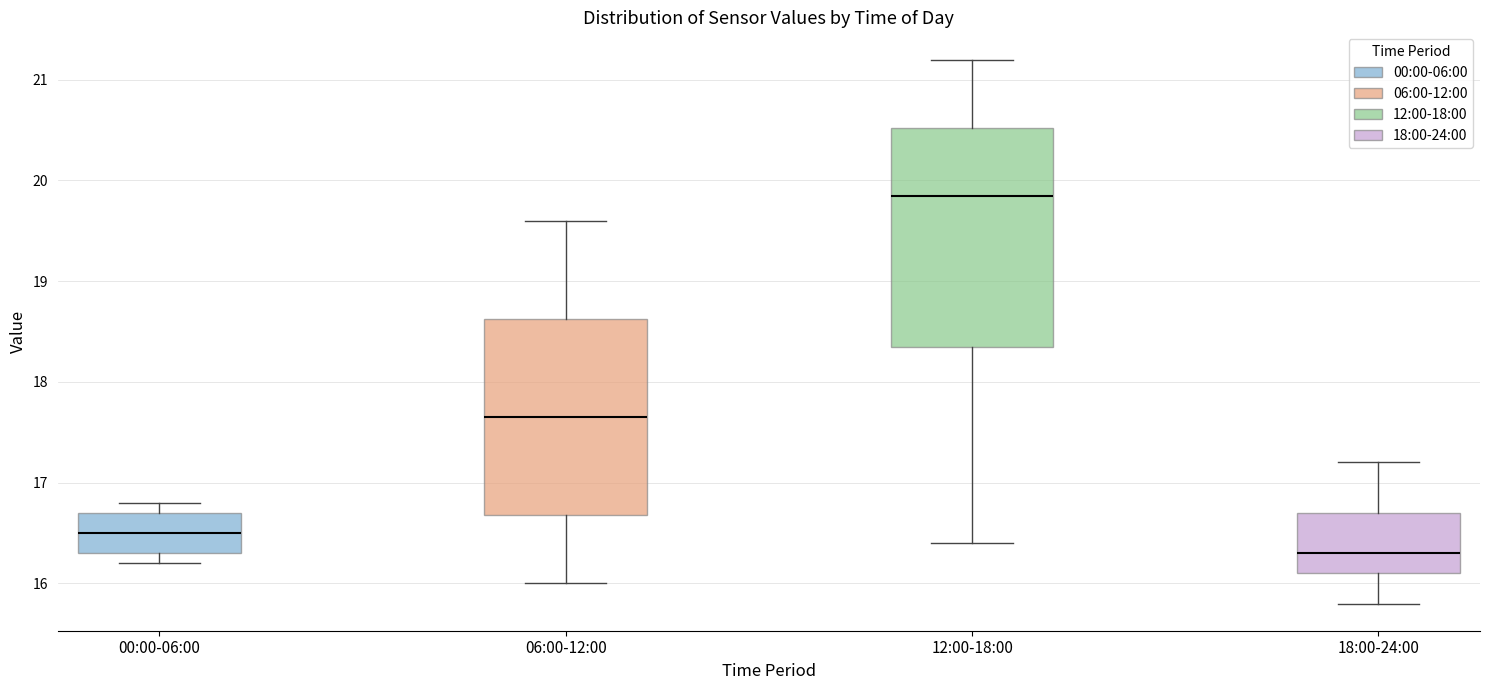

Reading left to right, transcribe this box plot: for each box, give where its median line is, the range the box spans, and where its two whiskers end, as read against the y-axis. The values are not printed on the chart, so give them approximately, as read against the axis.

00:00-06:00: median 16.5, box 16.3 to 16.7, whiskers 16.2 to 16.8
06:00-12:00: median 17.7, box 16.7 to 18.6, whiskers 16.0 to 19.6
12:00-18:00: median 19.9, box 18.4 to 20.5, whiskers 16.4 to 21.2
18:00-24:00: median 16.3, box 16.1 to 16.7, whiskers 15.8 to 17.2